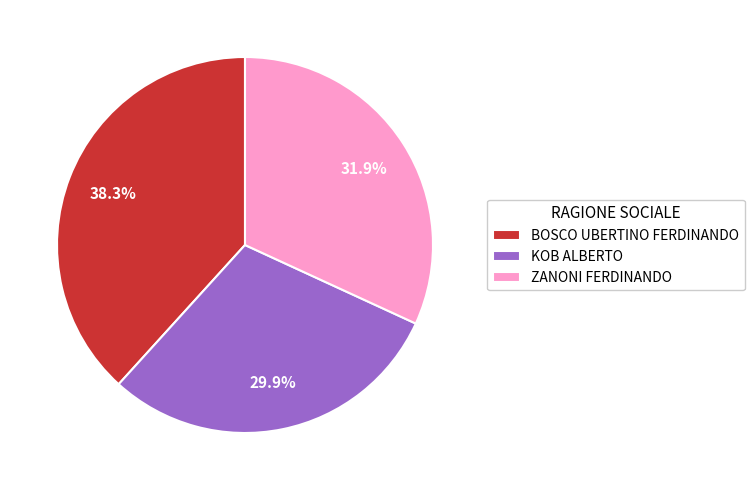

What is the smallest slice in the pie chart?

KOB ALBERTO